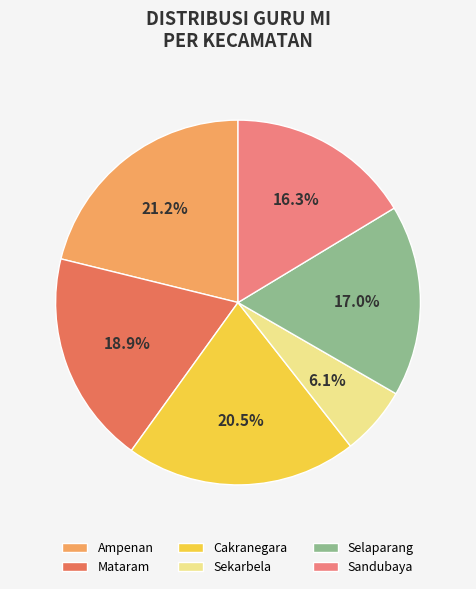

Does any single category account for the majority?

No